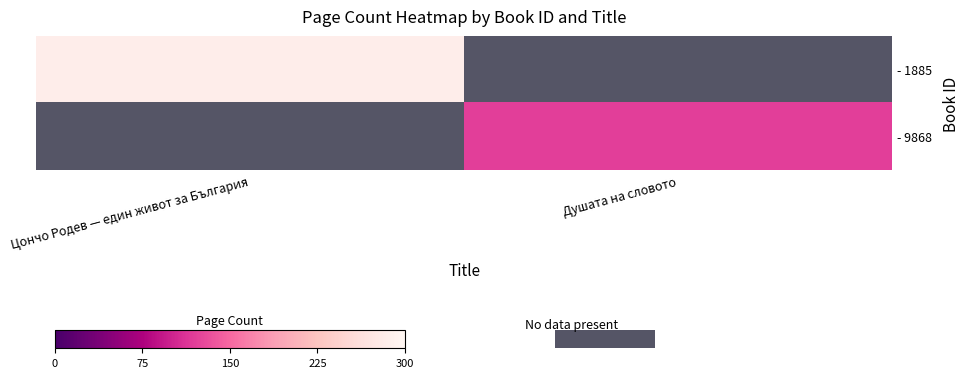

Between Душата на словото and Цончо Родев — един живот за България, which is larger?

Цончо Родев — един живот за България